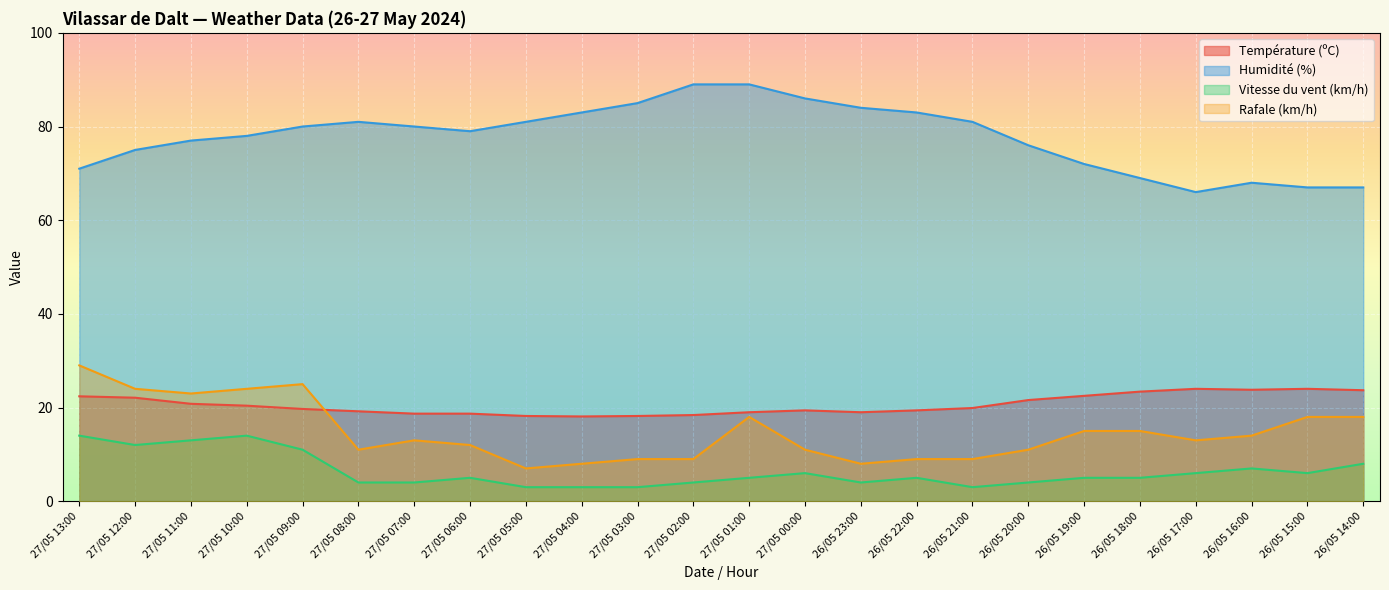

True or false: Vitesse du vent (km/h) and Humidité (%) intersect in this chart.

False